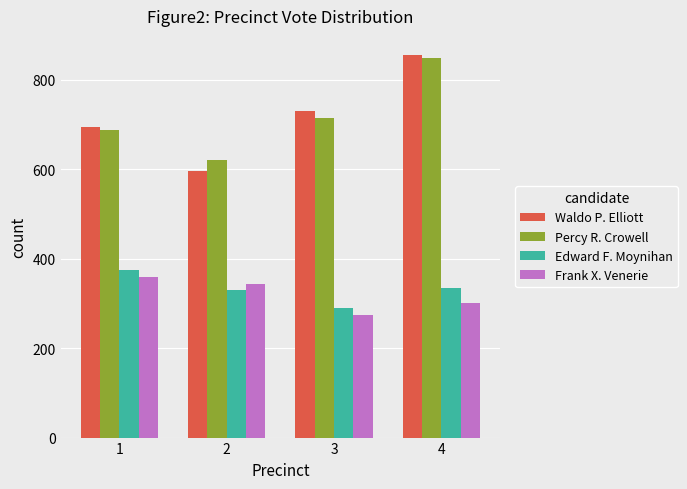

What is the lowest value of the Frank X. Venerie series?

273